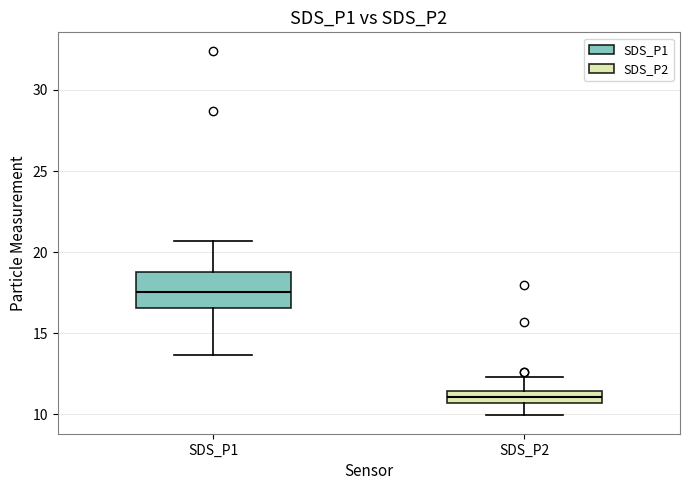

Which box has the lowest median line?

SDS_P2